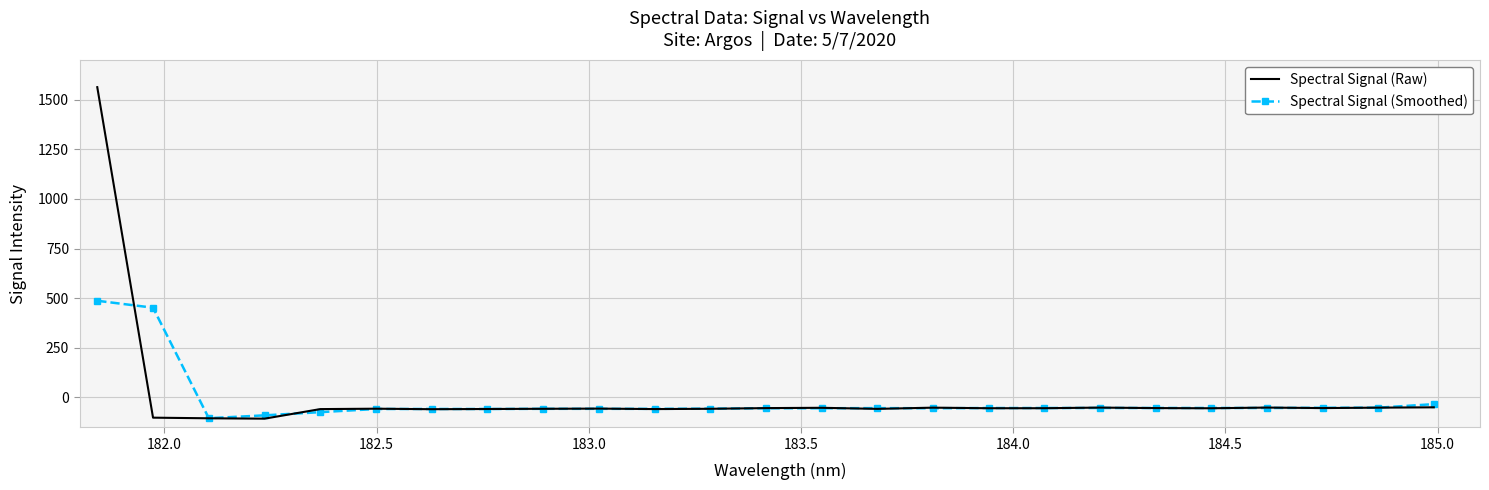

List the series in order of their peak value, lowest first.

Spectral Signal (Smoothed), Spectral Signal (Raw)